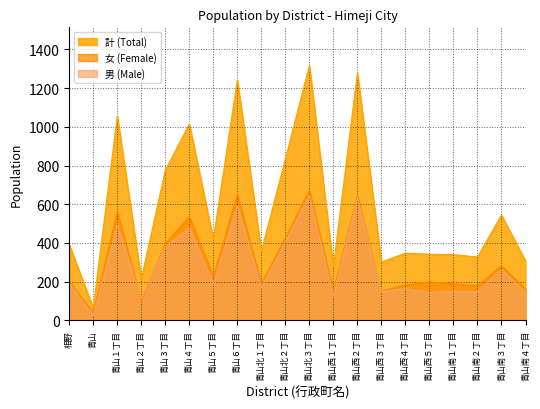

The value of 計 (Total) at 青山西５丁目 is 97. True or false?

False